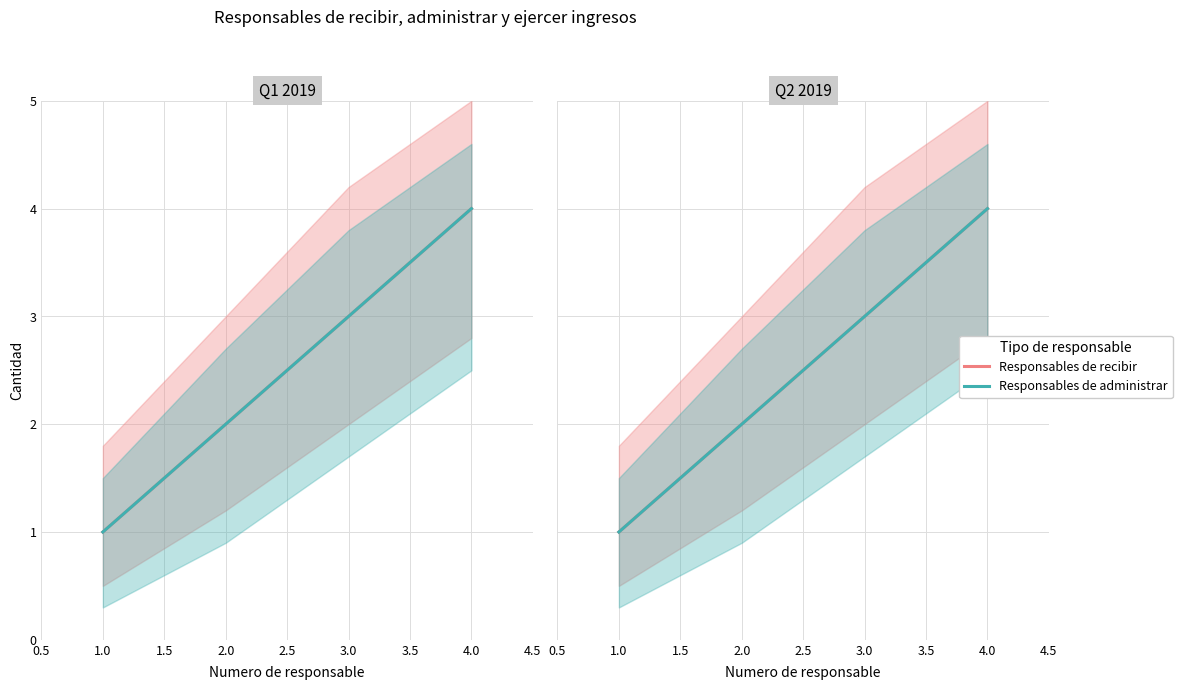

What is the value of the Responsables de administrar point at the 2nd from the left?

2